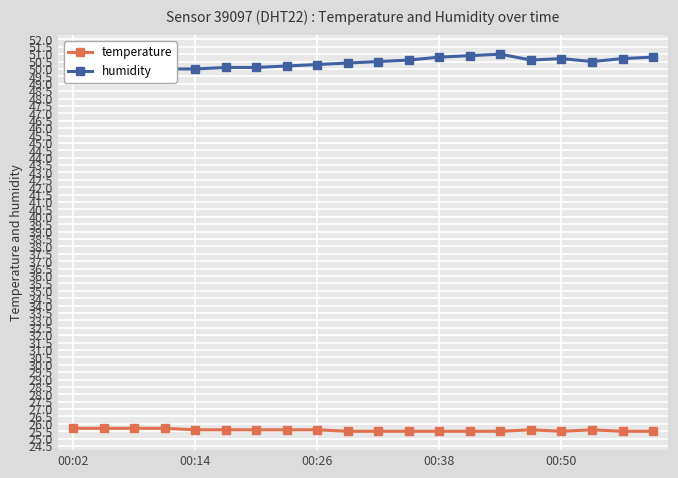

What value does the humidity series have at 00:02?

49.9